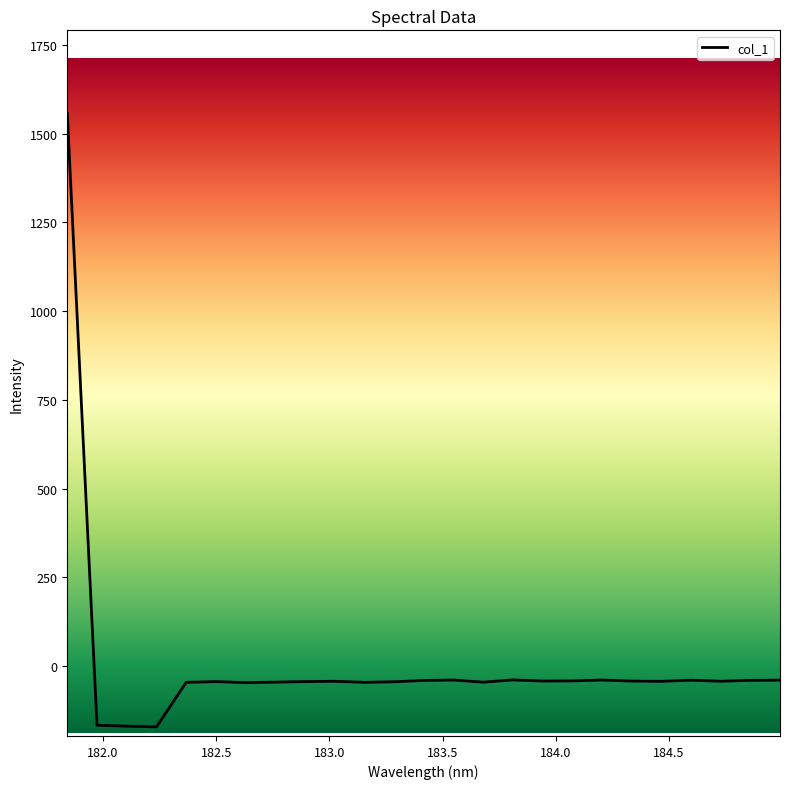

What is the minimum value shown in the chart?

-170.8